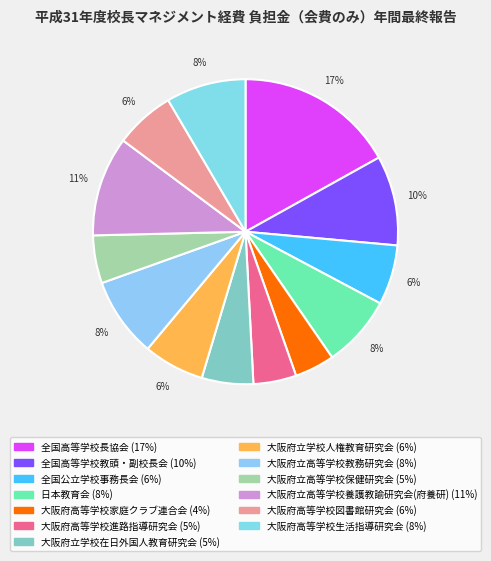

Is there any slice that represents more than half of the pie?

No